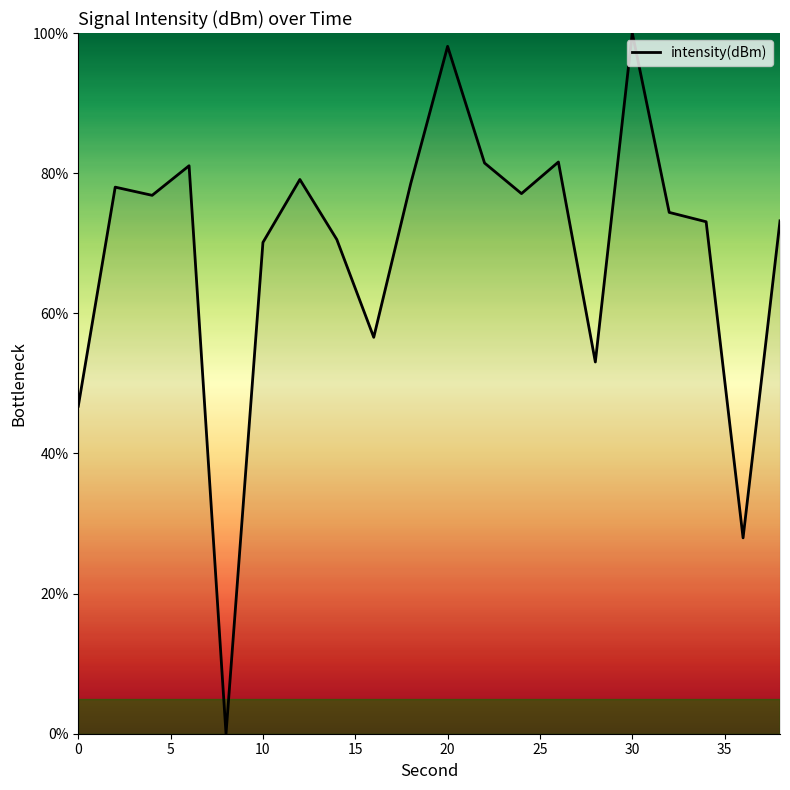

What is the maximum value shown in the chart?

100.0